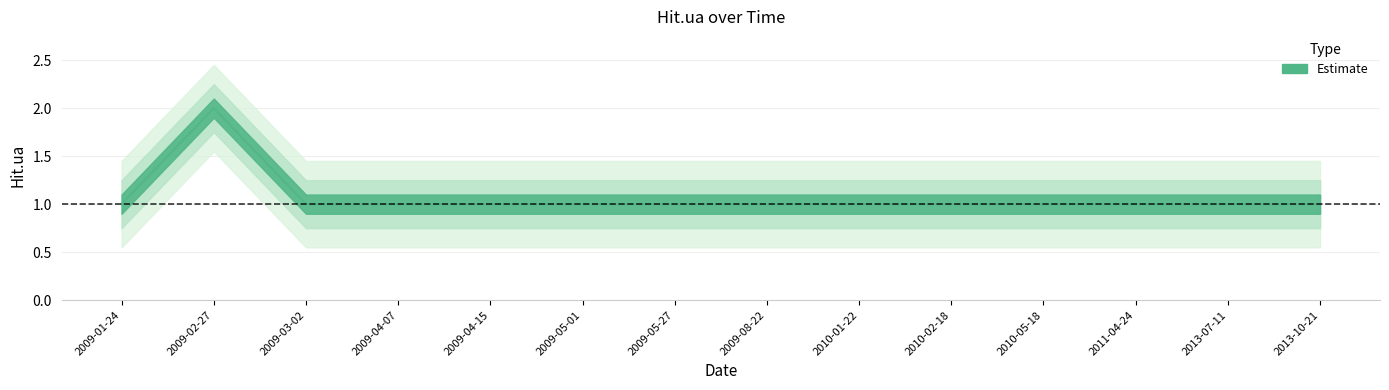

The chart shows a value of 0 at 2009-04-15. True or false?

False